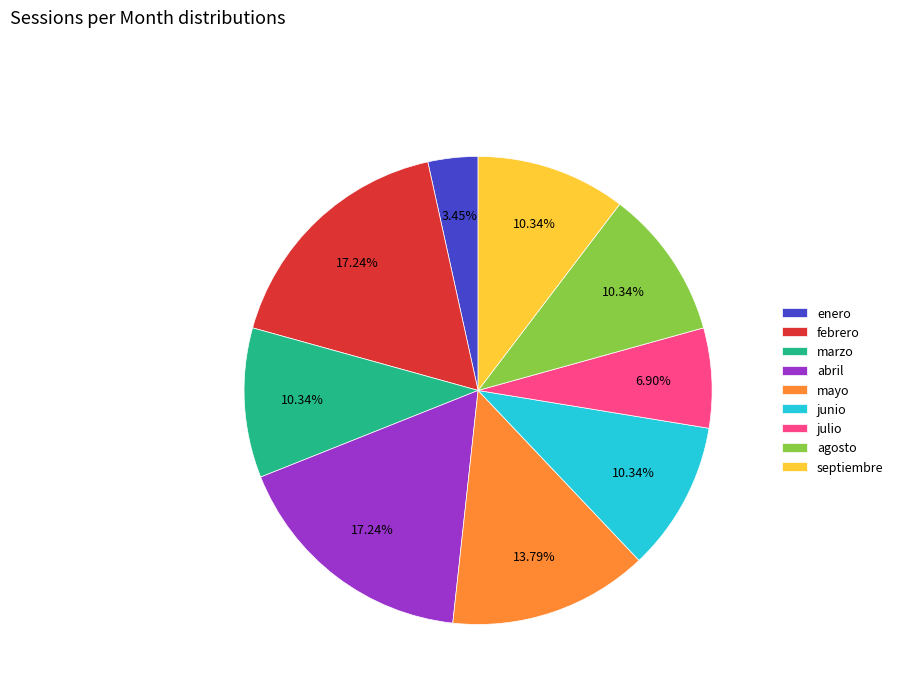

Is there a majority slice in this chart?

No